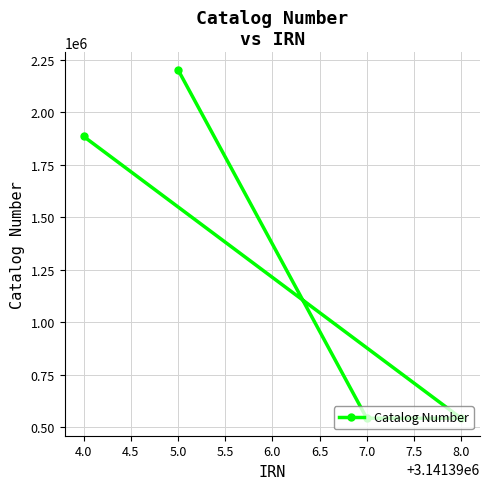

What position from the left is 5.0?

2